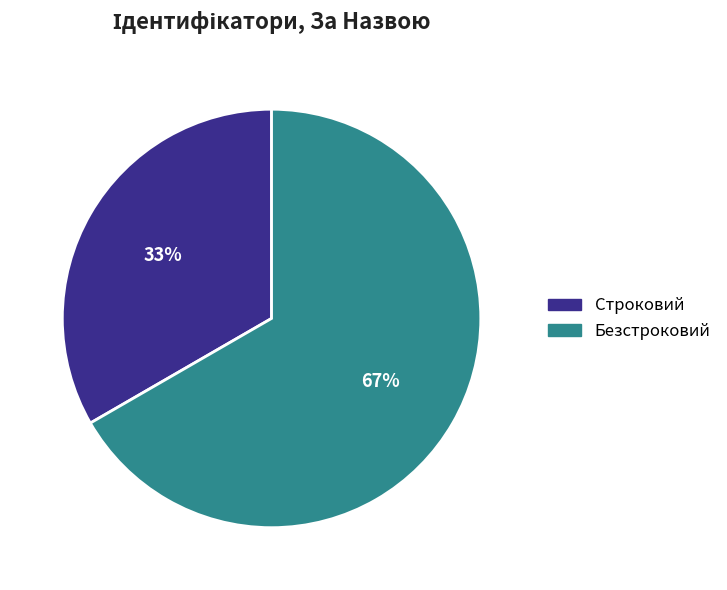

Is the sum of Безстроковий and Строковий greater than half?

Yes